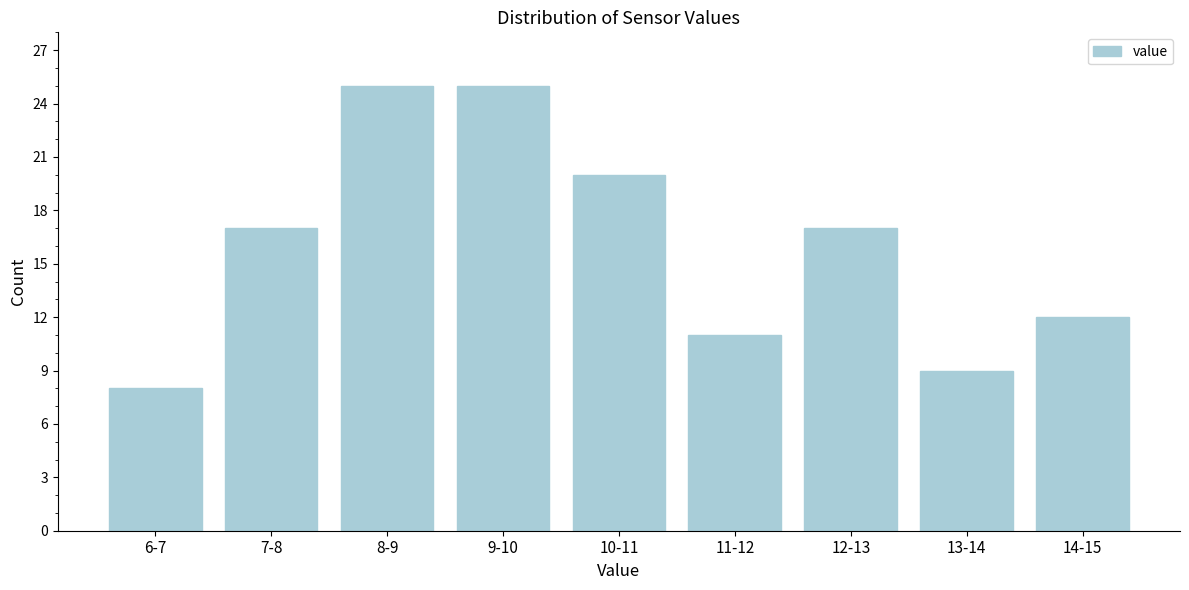

Reading right to left, list all the values displayed in this chart.

14-15=12	13-14=9	12-13=17	11-12=11	10-11=20	9-10=25	8-9=25	7-8=17	6-7=8